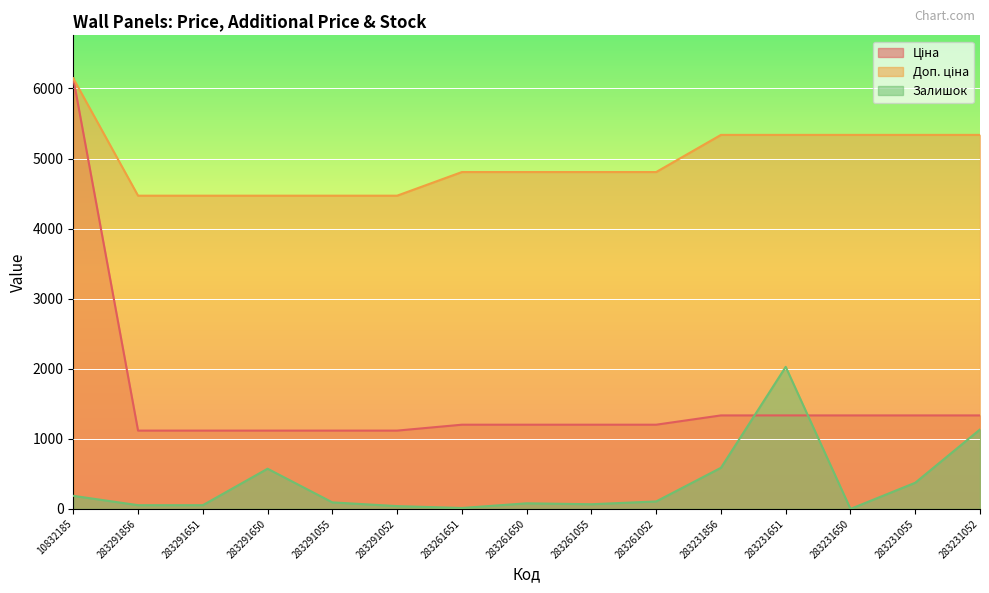

At which category is the sum across all series the highest?

10832185